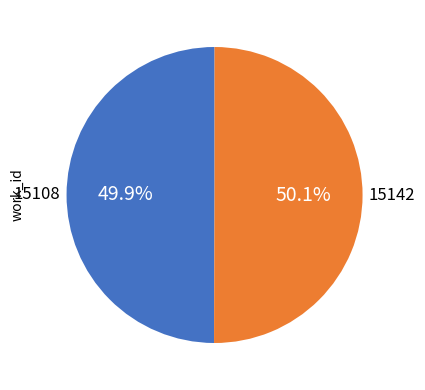

Is there any slice that represents more than half of the pie?

Yes